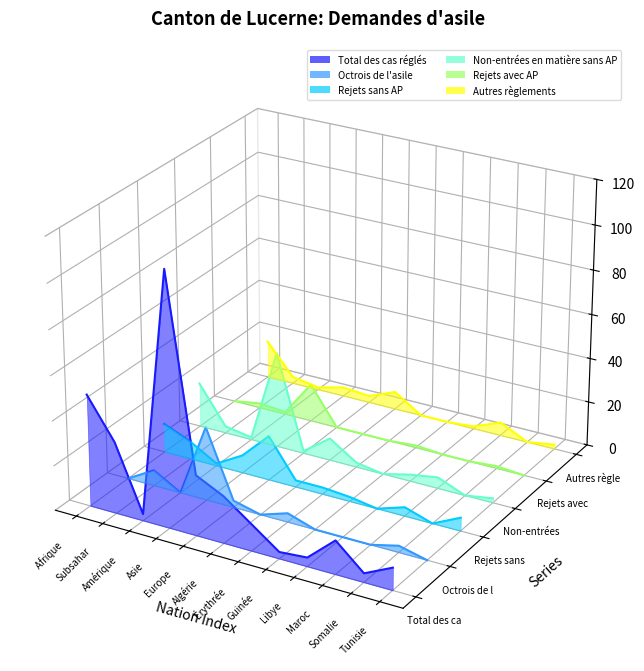

In Non-entrées en matière sans AP, how many points are lower than both neighbors (excluding endpoints)?

2